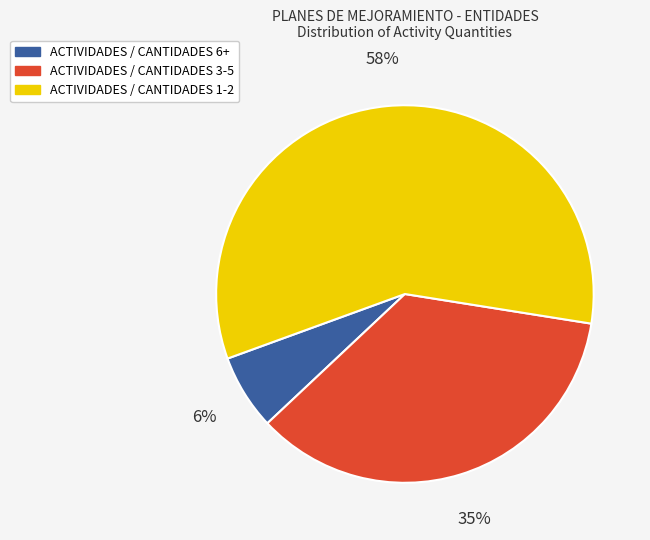

Which category has the biggest portion of the pie?

ACTIVIDADES / CANTIDADES 1-2